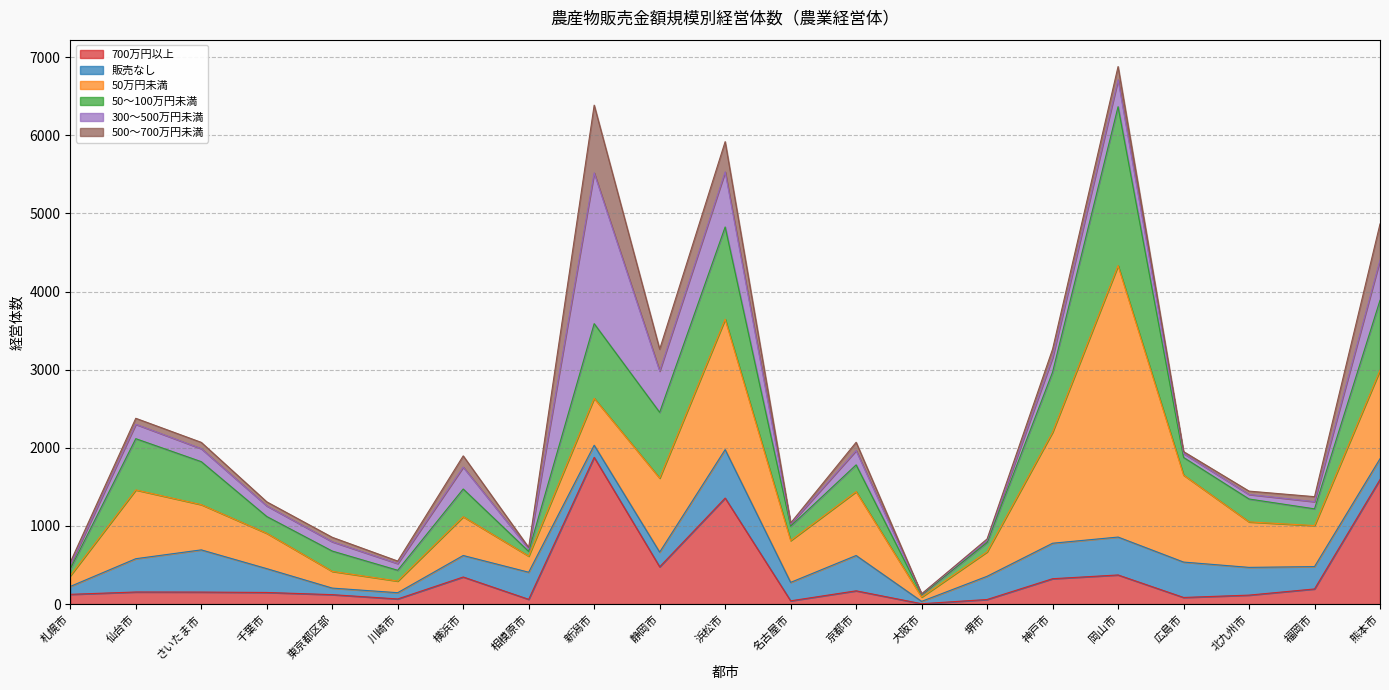

What is the total value across all series at 静岡市?

3262